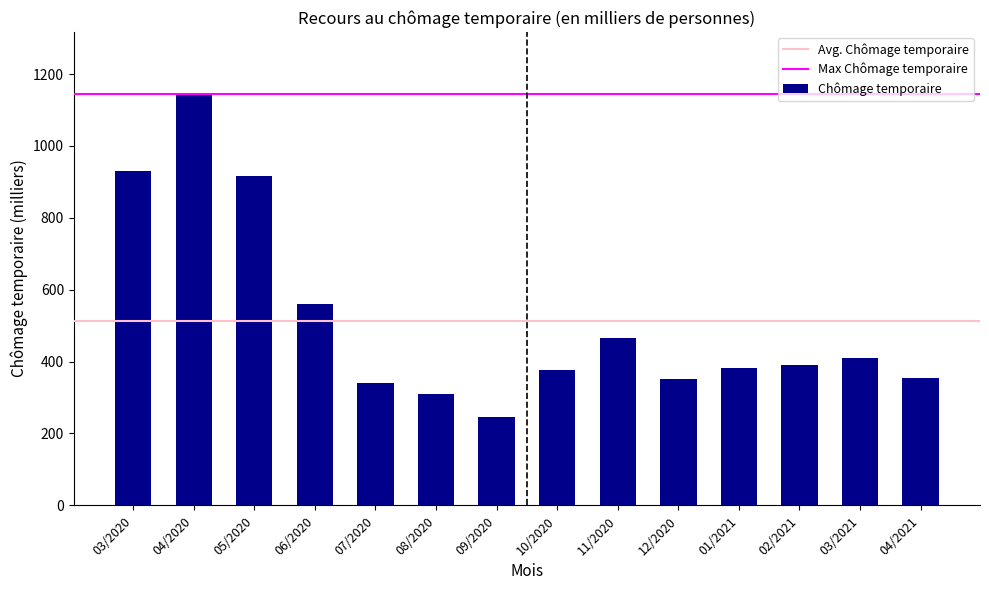

What is the label of the 7th bar from the right?

10/2020